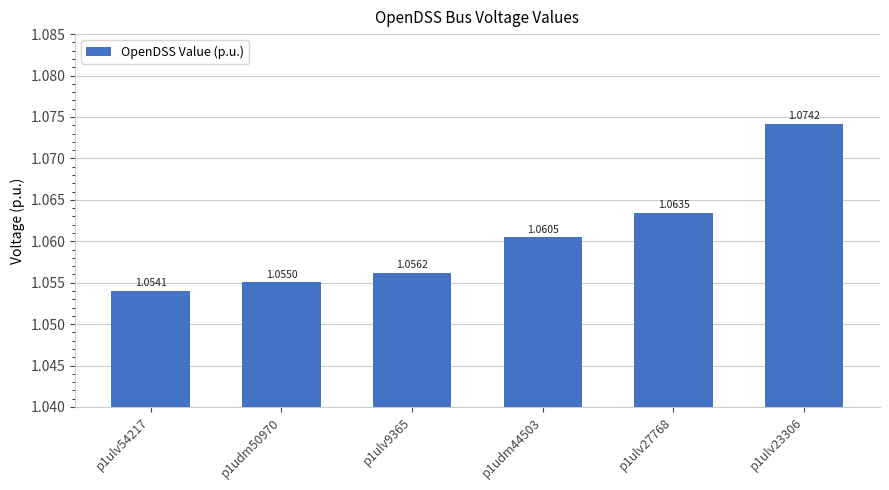

What position from the right is p1ulv9365?

4